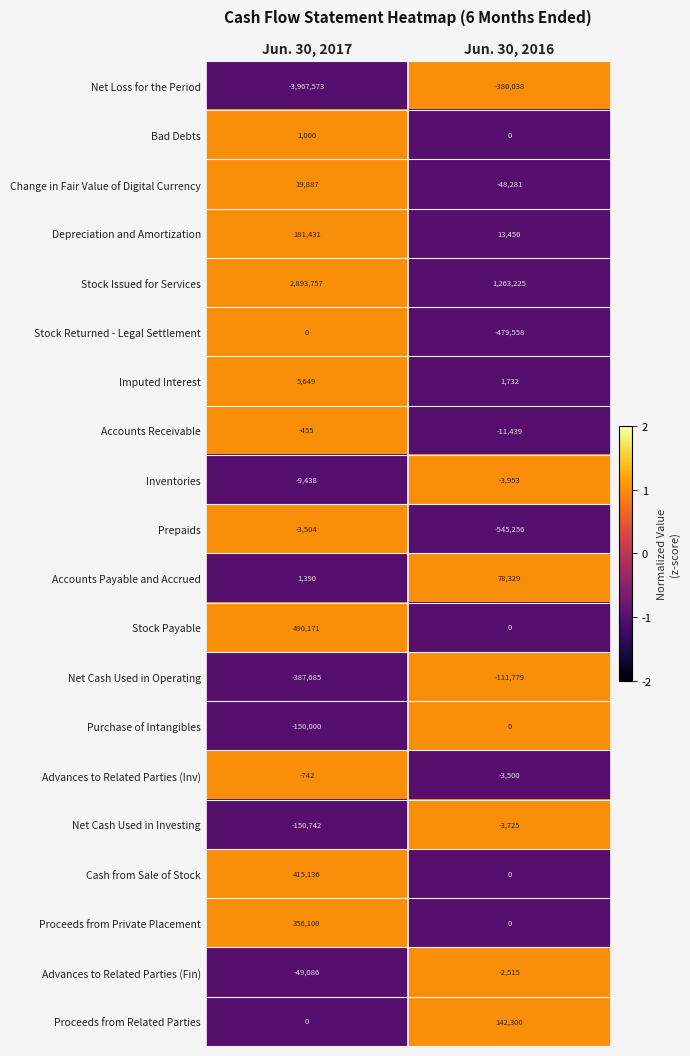

Where is Net Cash Used in Operating nearest to the value -249732?

Jun. 30, 2017